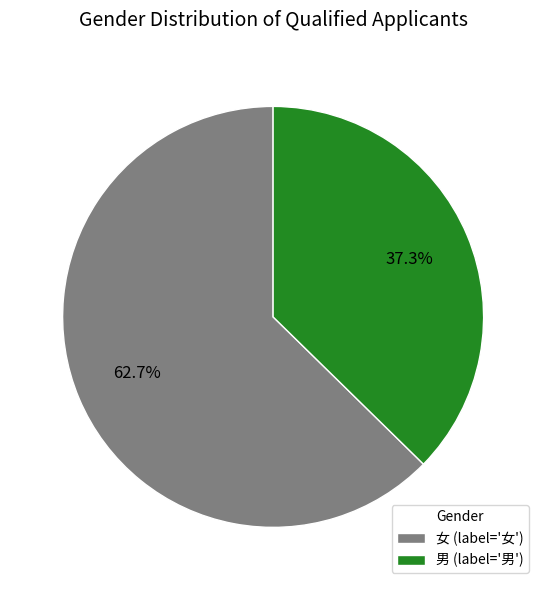

Which slice is the smallest?

男